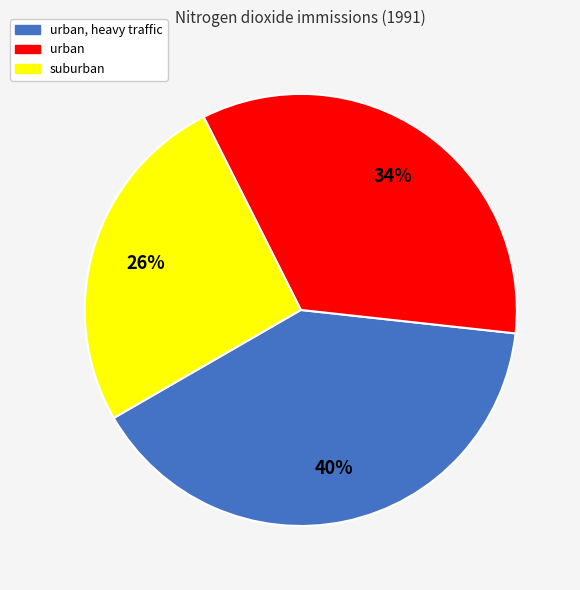

Is there any slice that represents more than half of the pie?

No